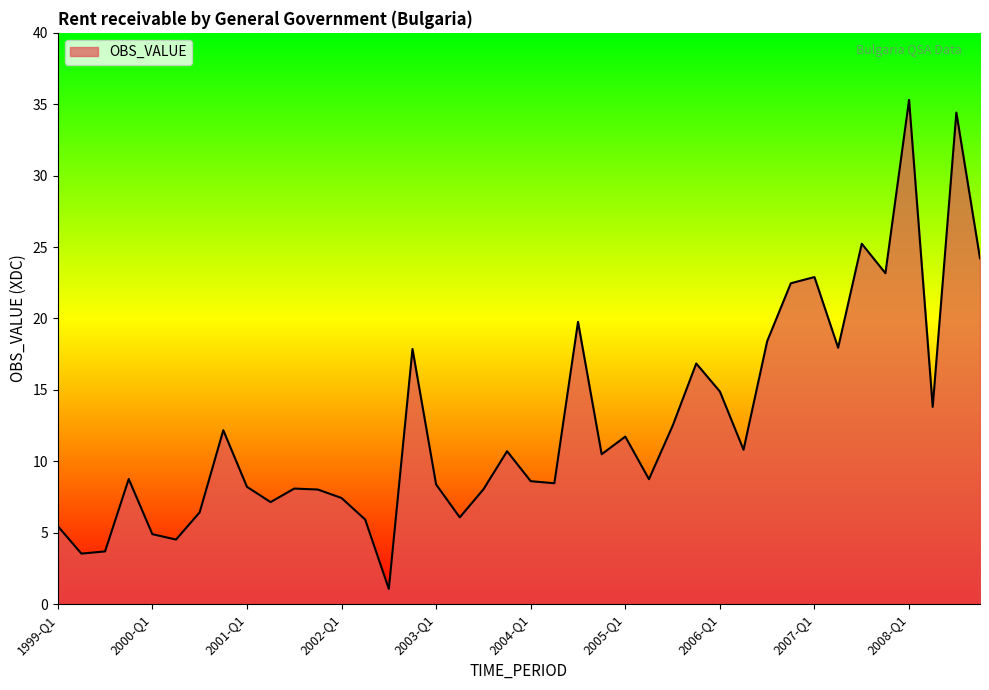

True or false: the data has more than 0 interior local peaks.

True